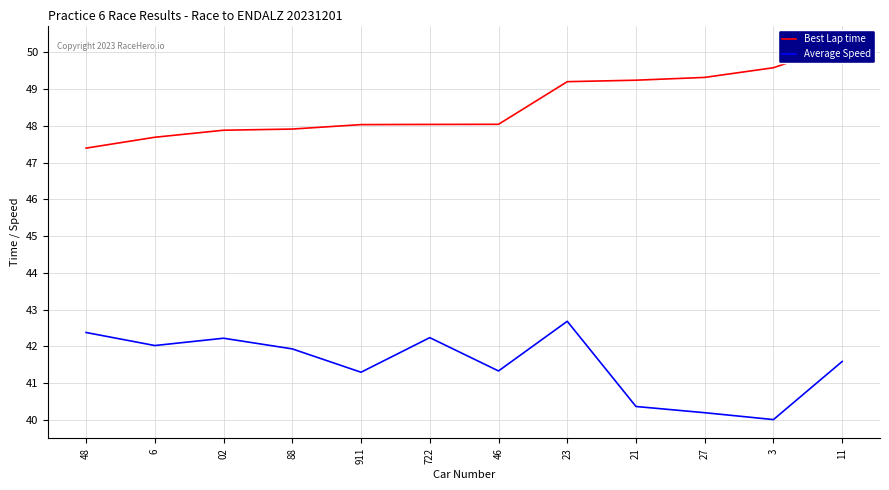

List the series in order of their peak value, highest first.

Best Lap time, Average Speed